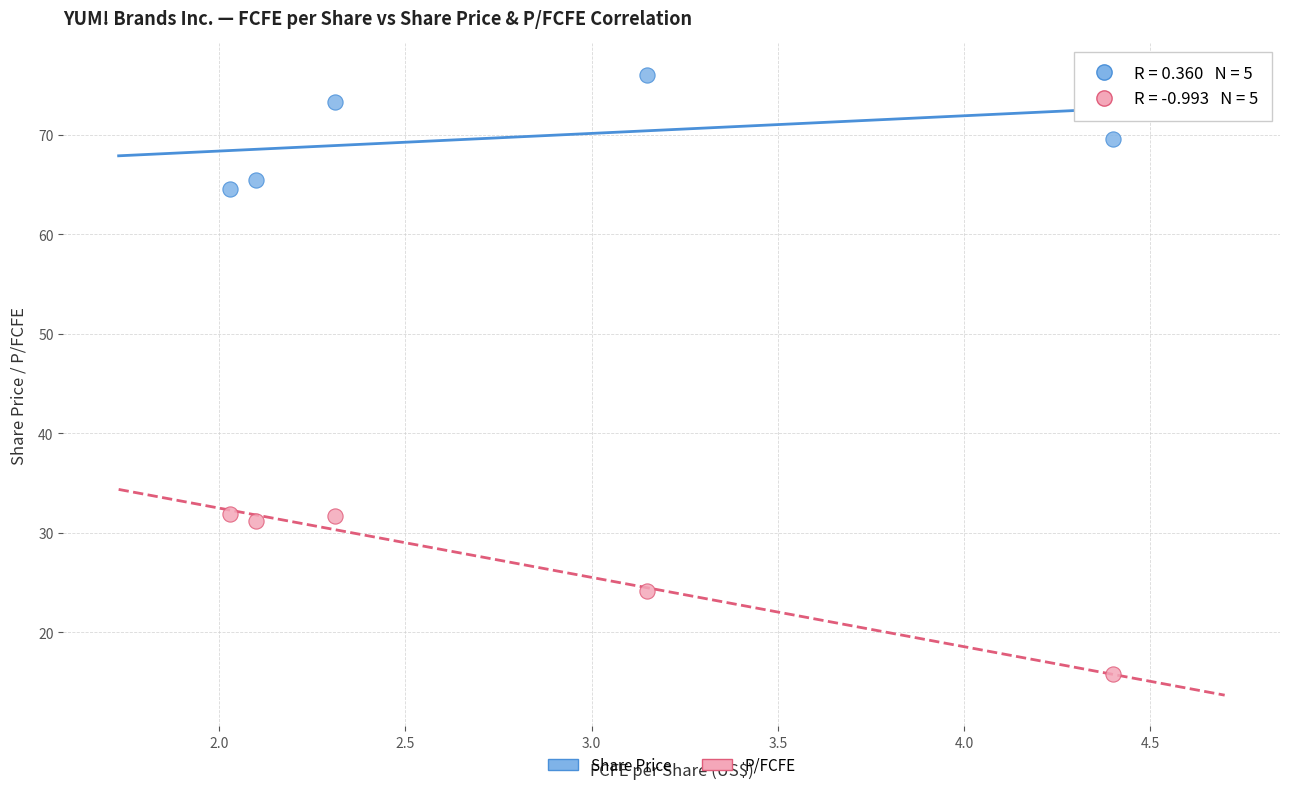

What are all the series names shown in the legend?

Share Price, P/FCFE